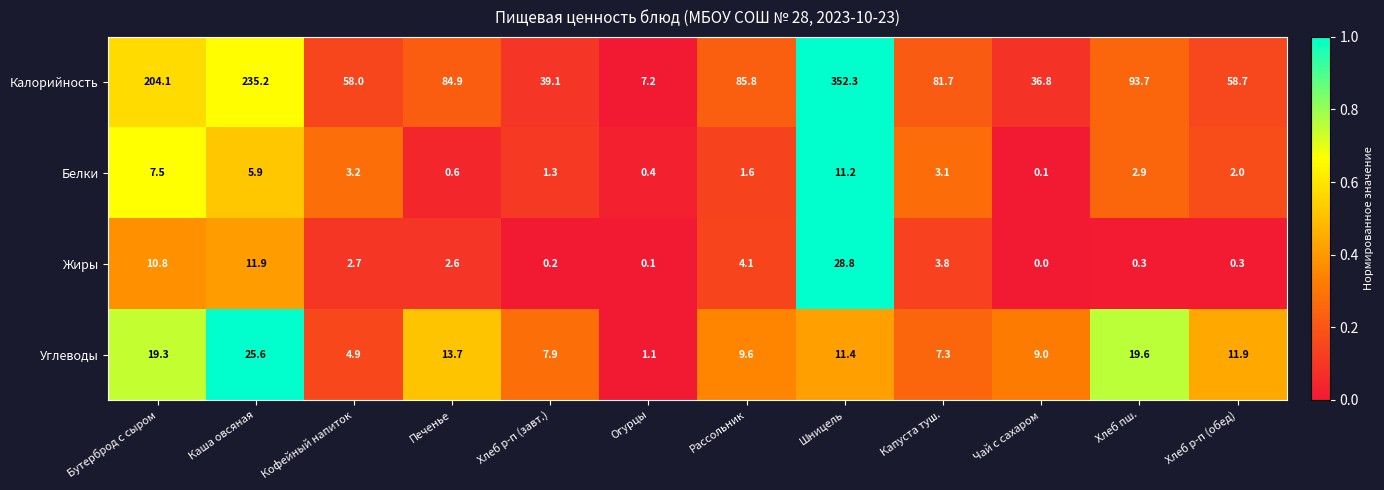

Between Каша овсяная and Капуста туш., which series saw the biggest shift?

Калорийность